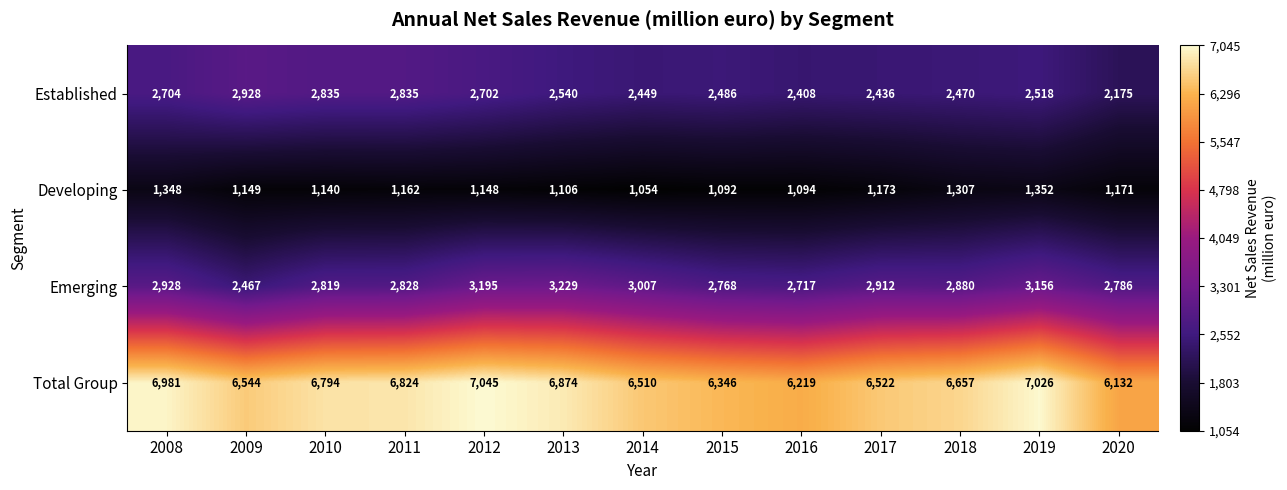

Between 2015 and 2020, which series saw the biggest shift?

Established